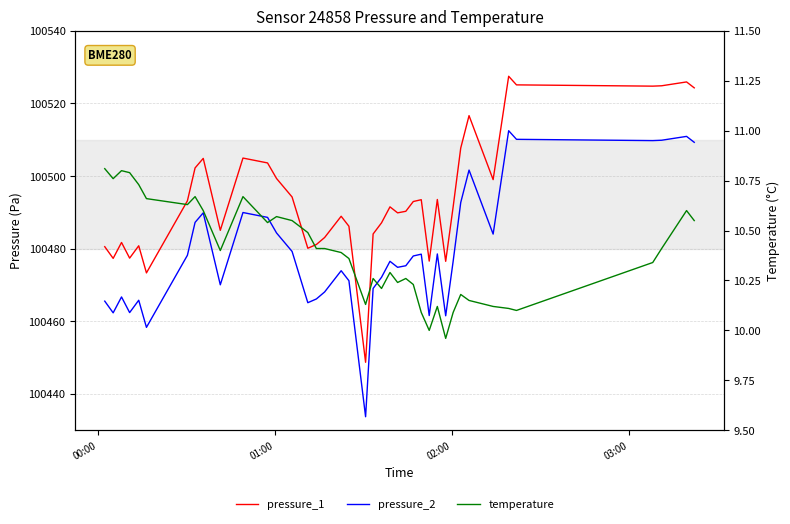

Reading left to right, what are all the values shown in this chart?

pressure_1: 100480.6	100477.3	100481.7	100477.4	100480.8	100473.3	100493.2	100502.2	100504.9	100485.1	100505.0	100503.6	100499.3	100494.2	100480.1	100481.2	100483.1	100488.9	100486.2	100448.7	100484.1	100487.1	100491.5	100489.9	100490.3	100493.0	100493.5	100476.6	100493.6	100476.5	100491.6	100507.7	100516.7	100499.0	100527.5	100525.1	100524.8	100524.9	100525.9	100524.3
pressure_2: 100465.6	100462.3	100466.7	100462.4	100465.8	100458.3	100478.2	100487.2	100489.9	100470.1	100490.0	100488.6	100484.3	100479.2	100465.1	100466.2	100468.1	100473.9	100471.2	100433.7	100469.1	100472.1	100476.5	100474.9	100475.3	100478.0	100478.5	100461.6	100478.6	100461.5	100476.6	100492.7	100501.7	100484.0	100512.5	100510.1	100509.8	100509.9	100510.9	100509.3
temperature: 10.8	10.8	10.8	10.8	10.7	10.7	10.6	10.7	10.6	10.4	10.7	10.5	10.6	10.6	10.5	10.4	10.4	10.4	10.4	10.1	10.3	10.2	10.3	10.2	10.3	10.2	10.1	10.0	10.1	10.0	10.1	10.2	10.2	10.1	10.1	10.1	10.3	10.4	10.6	10.6